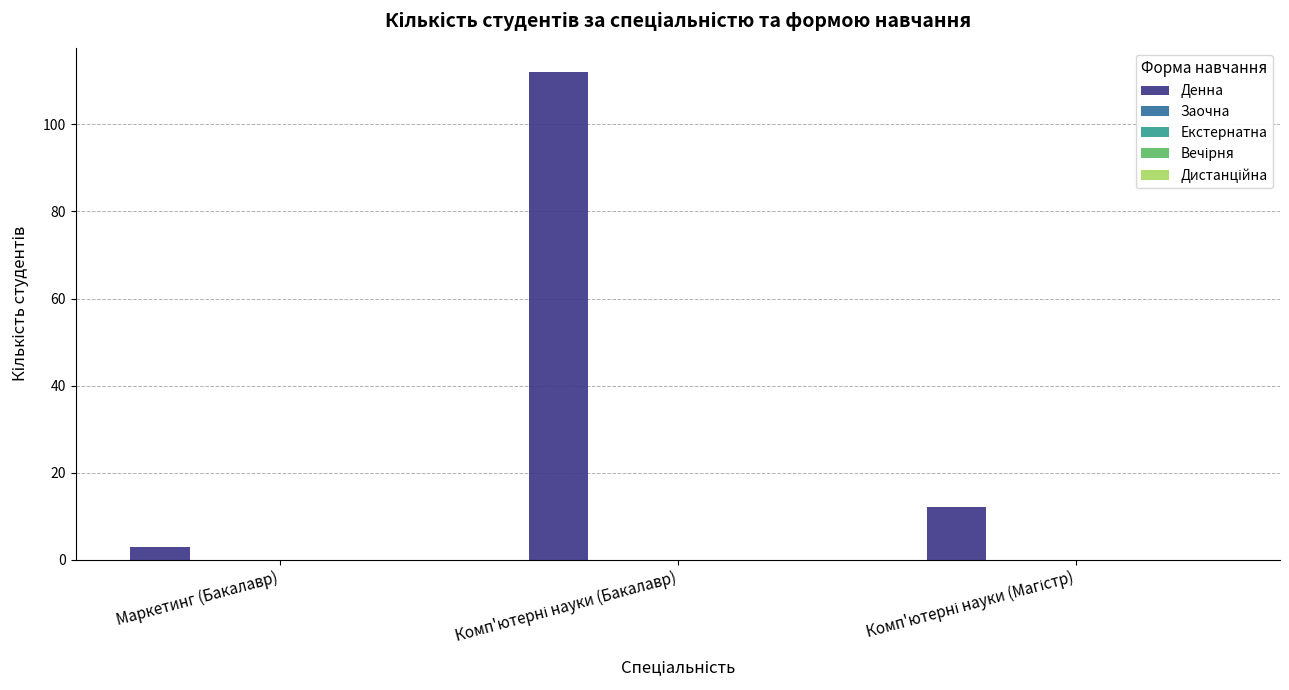

Reading left to right, transcribe all the data shown in this chart.

3	112	12